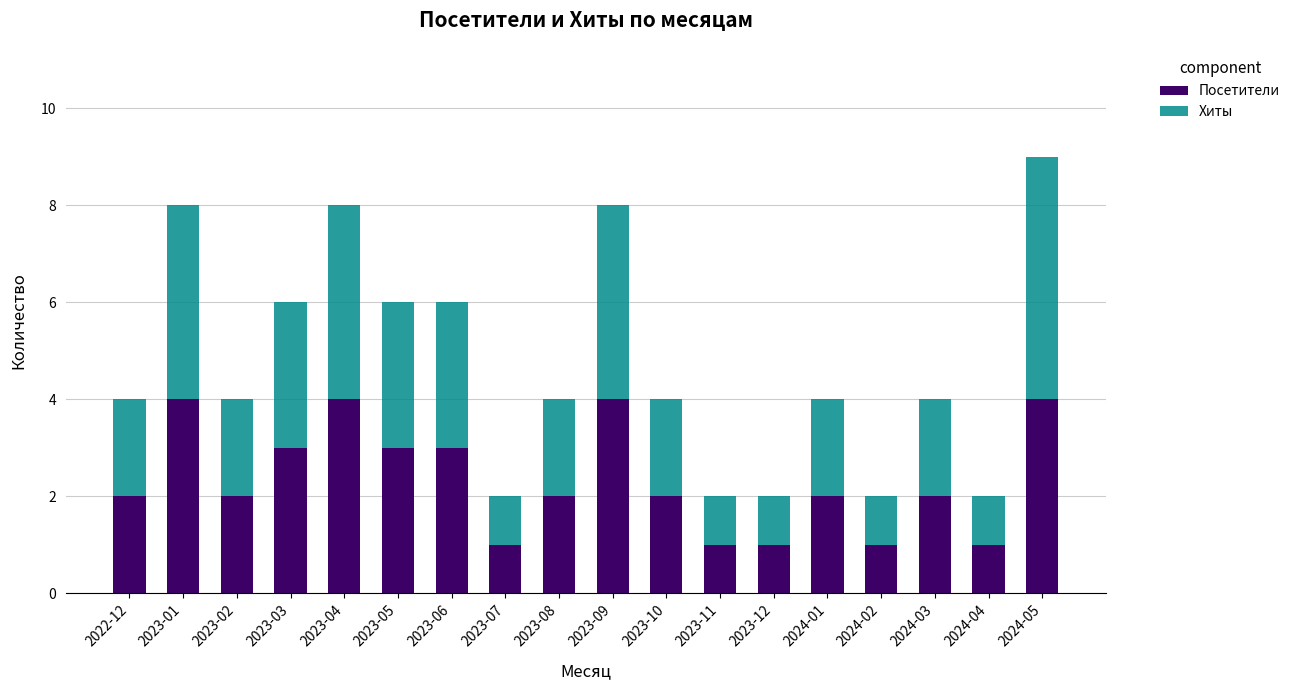

What is the average value of the Посетители series?

2